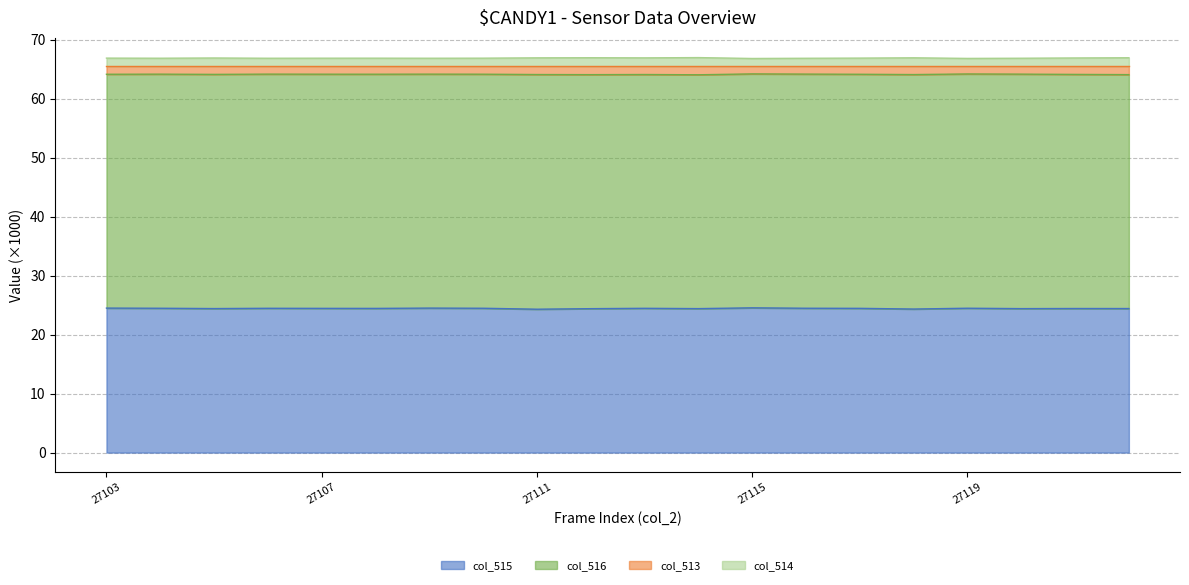

True or false: col_515 has a value of 24.5 at 27119.

True